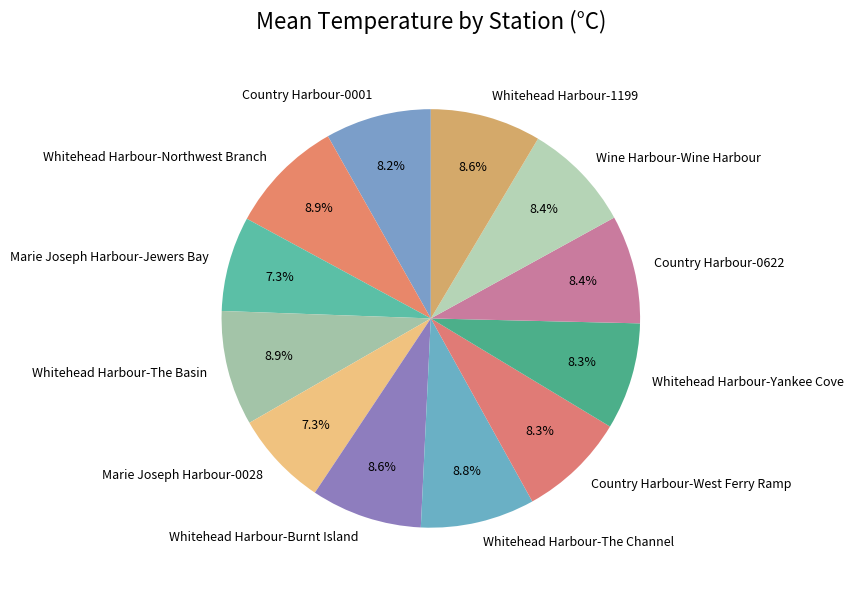

Does Country Harbour-West Ferry Ramp represent more than half of the total?

No